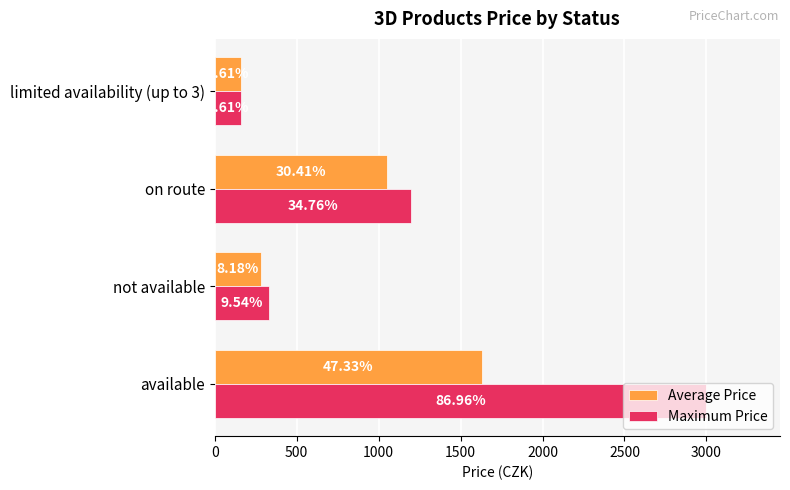

What is the smallest value displayed?

159.0